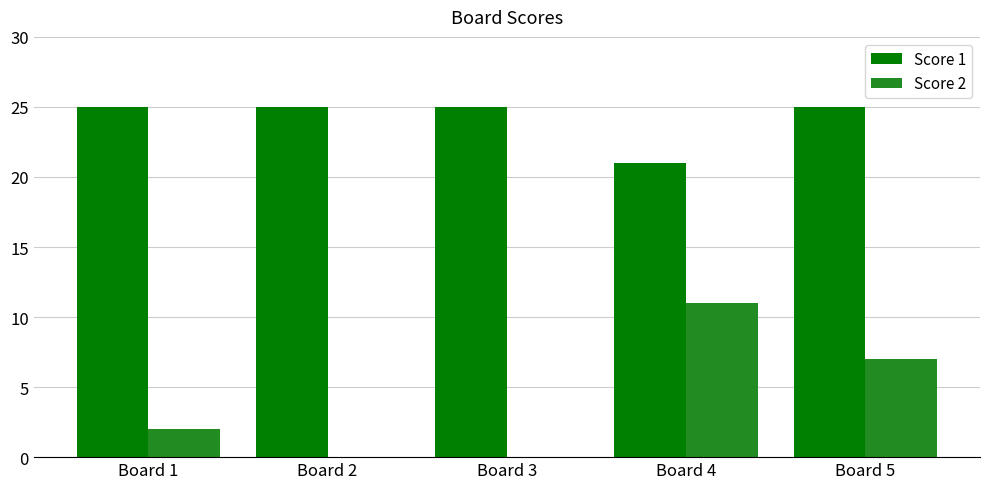

Between Board 1 and Board 2, which series saw the biggest shift?

Score 2